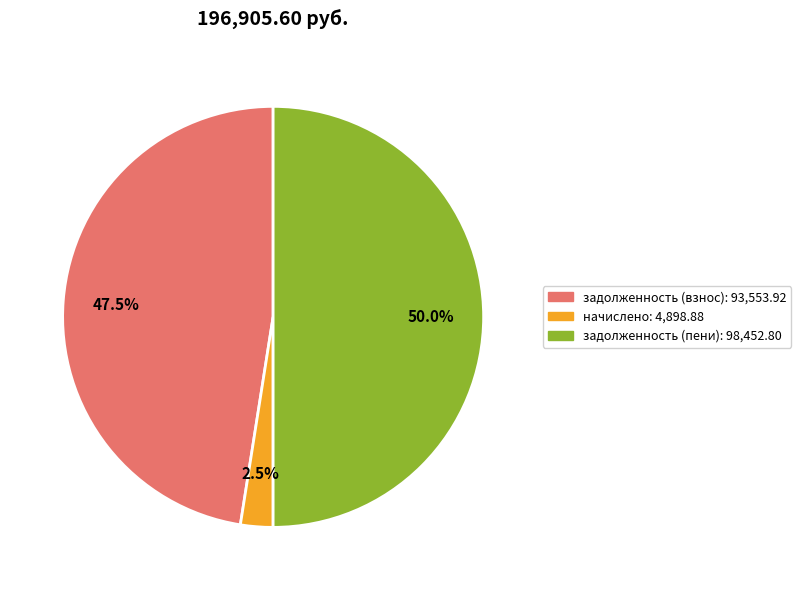

How many slices are in this pie chart?

3